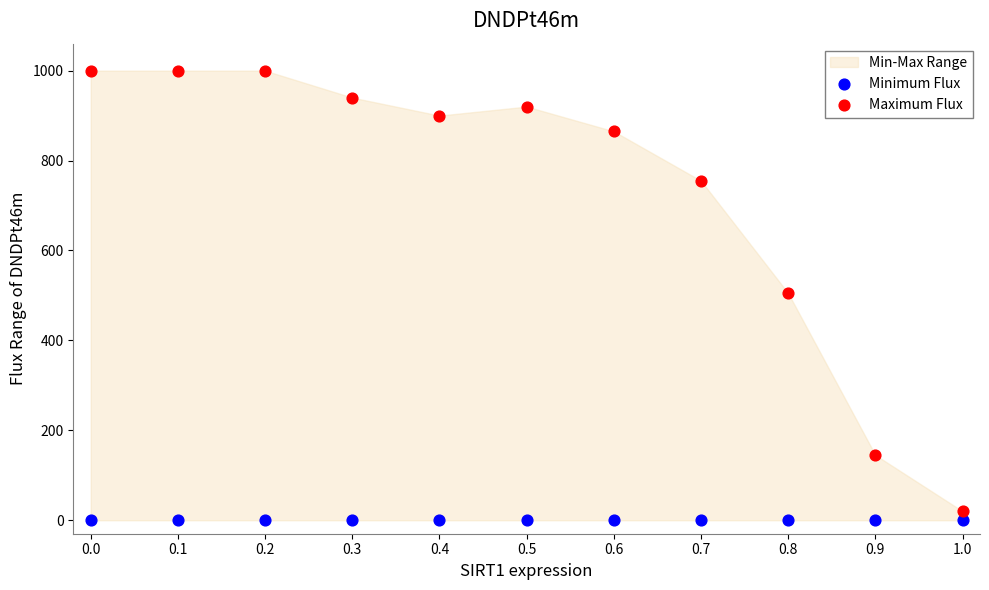

Which series reaches the maximum Y coordinate?

Maximum Flux